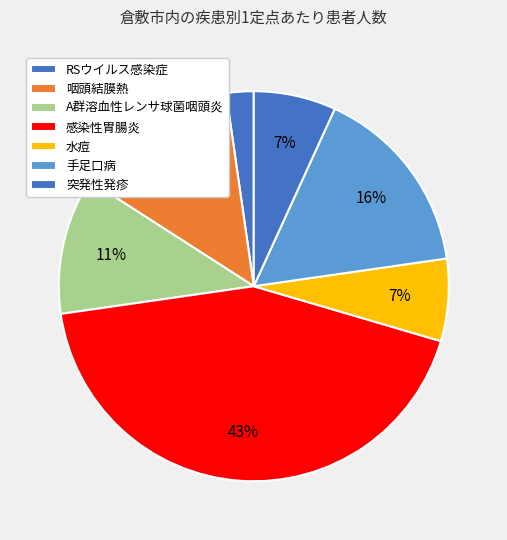

Which slice is the largest?

感染性胃腸炎